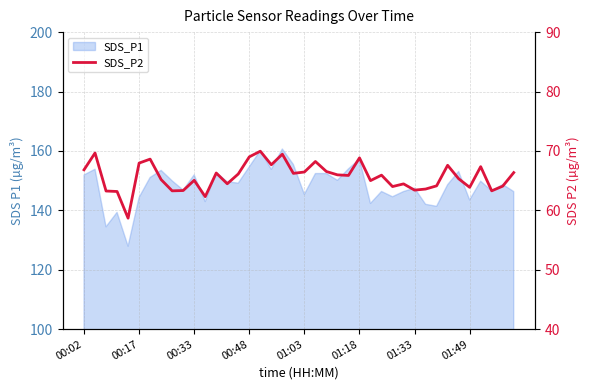

The chart shows a value of 103.1 at 27. True or false?

False